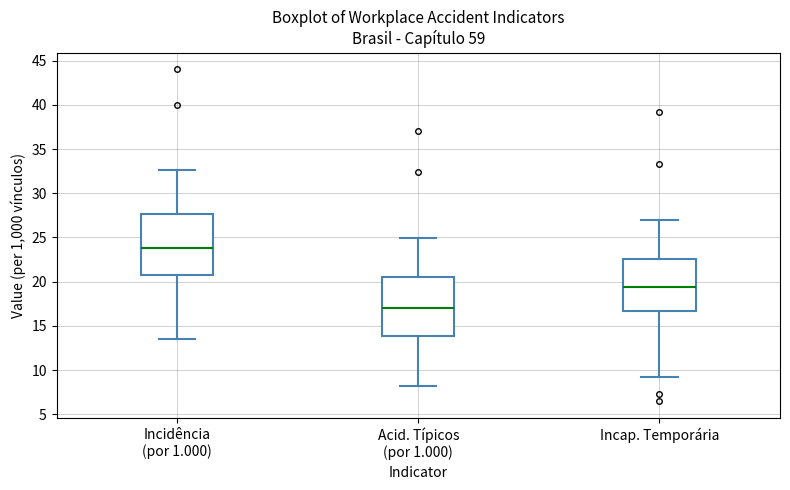

Reading left to right, read every box against the y-axis: the position of its median line, the range the box covers, and the ends of its whiskers. The values are not printed on the chart, so give them approximately, as read against the axis.

Incidência (por 1.000): median 24.0, box 20.5 to 27.5, whiskers 13.5 to 32.5
Acid. Típicos (por 1.000): median 17.0, box 14.0 to 20.5, whiskers 8.0 to 25.0
Incap. Temporária: median 19.5, box 16.5 to 22.5, whiskers 9.0 to 27.0